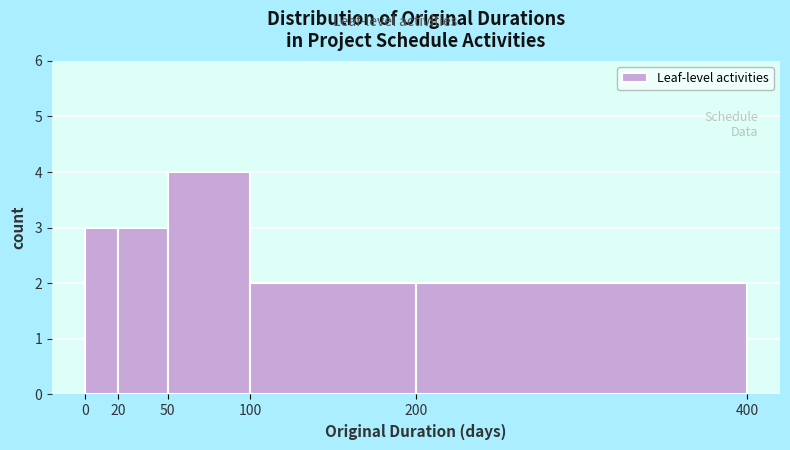

Which range on the x-axis has the tallest bar?

50 to 100